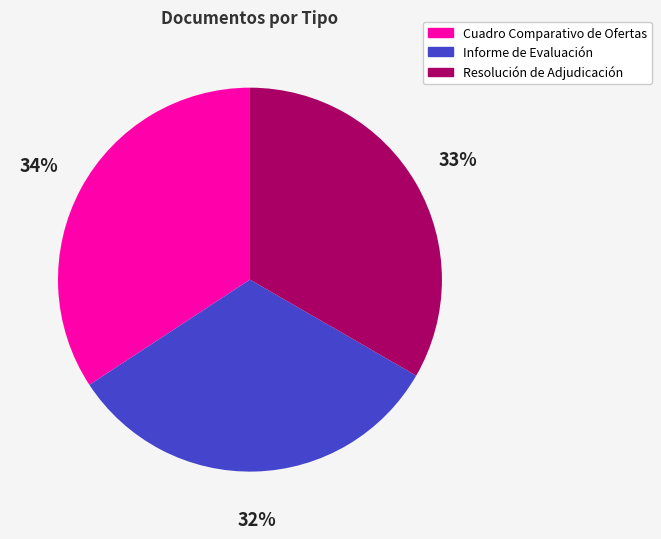

True or false: Resolución de Adjudicación accounts for 33% of the total.

True